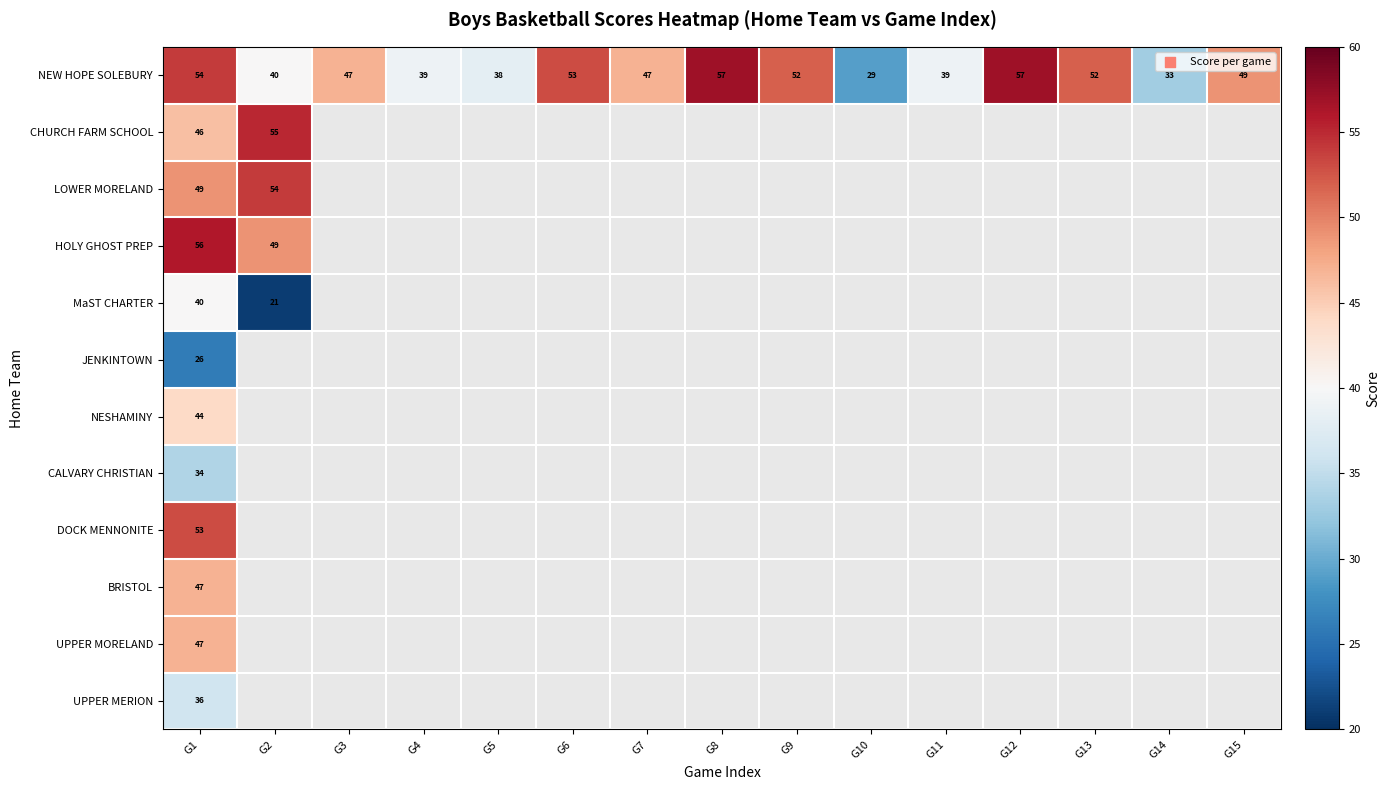

At which label is NEW HOPE SOLEBURY closest to 43?

G2